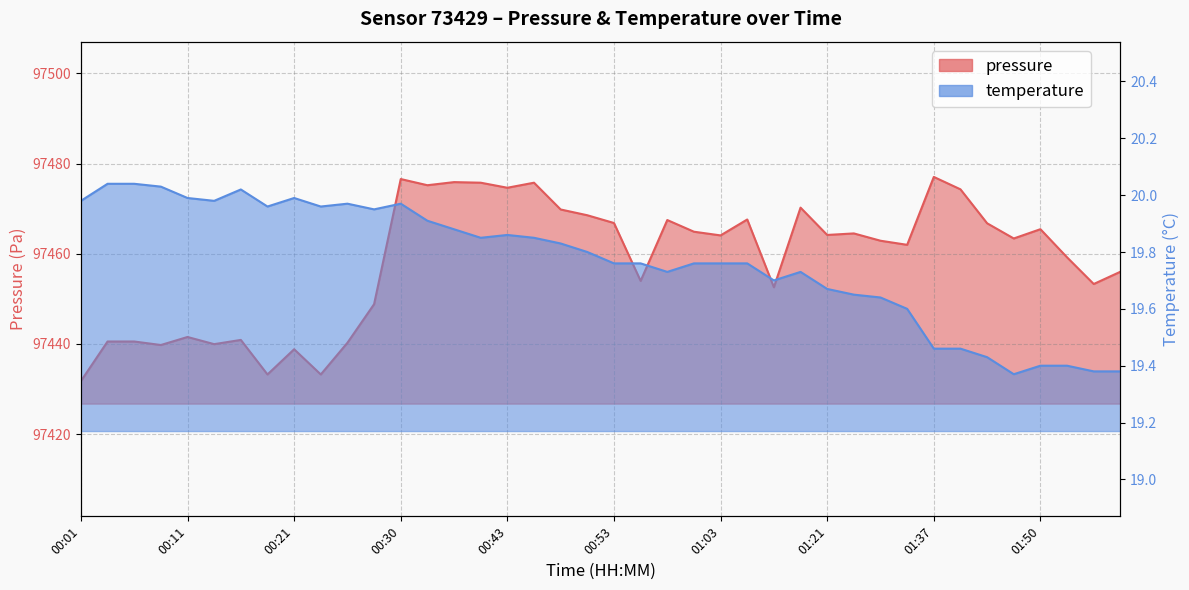

How many values in the pressure series exceed 97464?

20